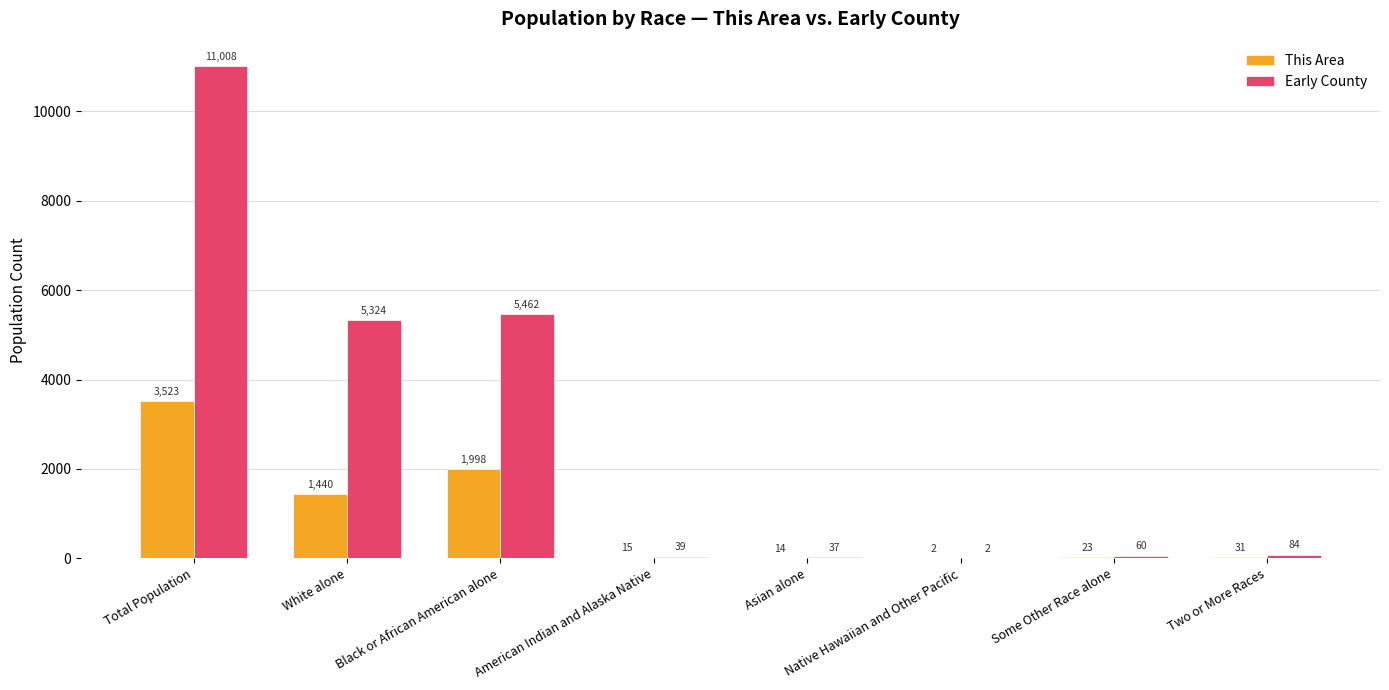

The value of This Area at Total Population is 3523. True or false?

True